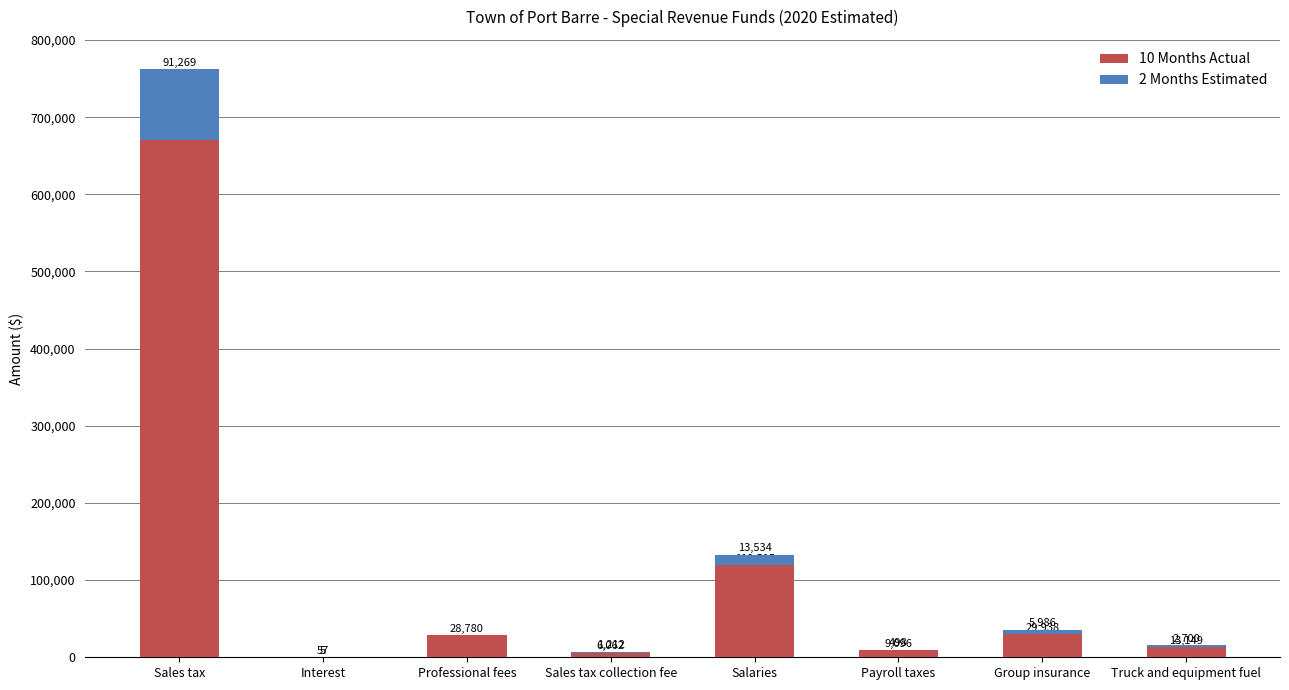

At which category is the sum across all series the highest?

Sales tax